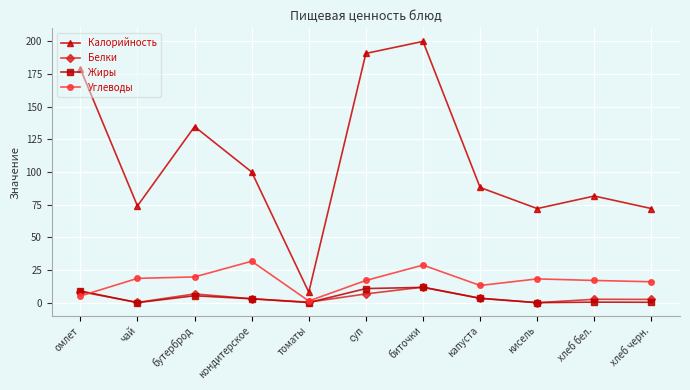

Where does the Белки series first go above 3?

омлет